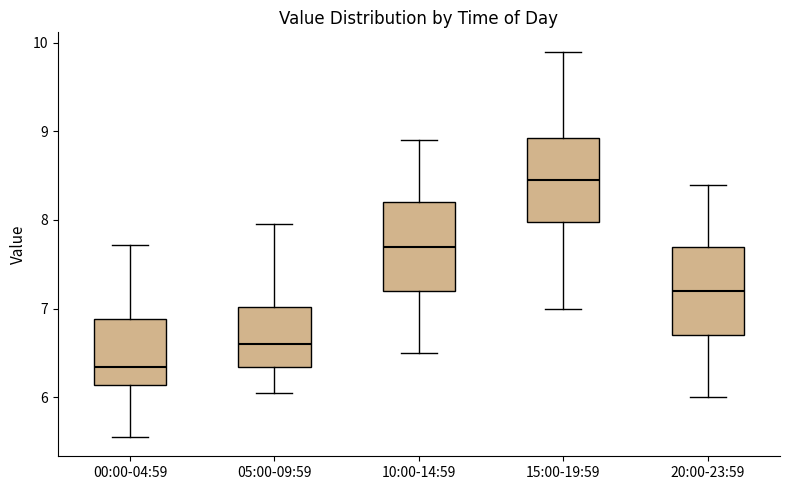

Where does the lower whisker of the box for 20:00-23:59 end on the y-axis? The values are not printed on the chart, so give them approximately, as read against the axis.

6.0